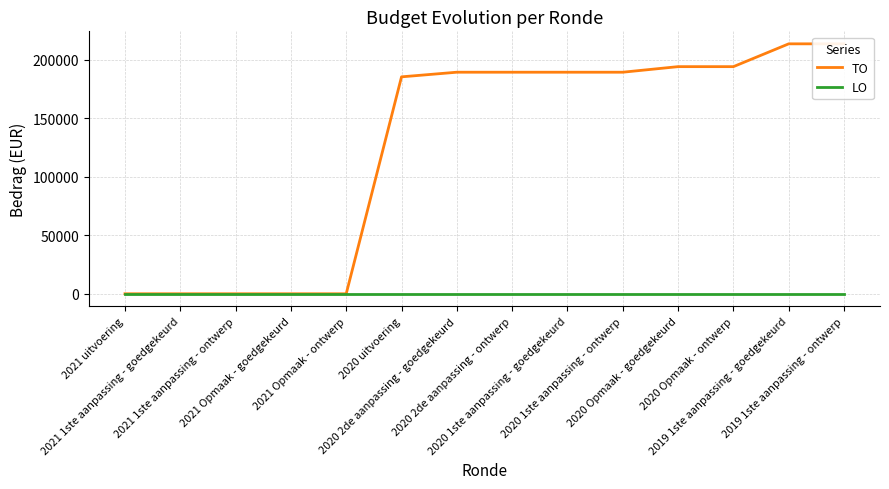

How many series are shown in this chart?

2